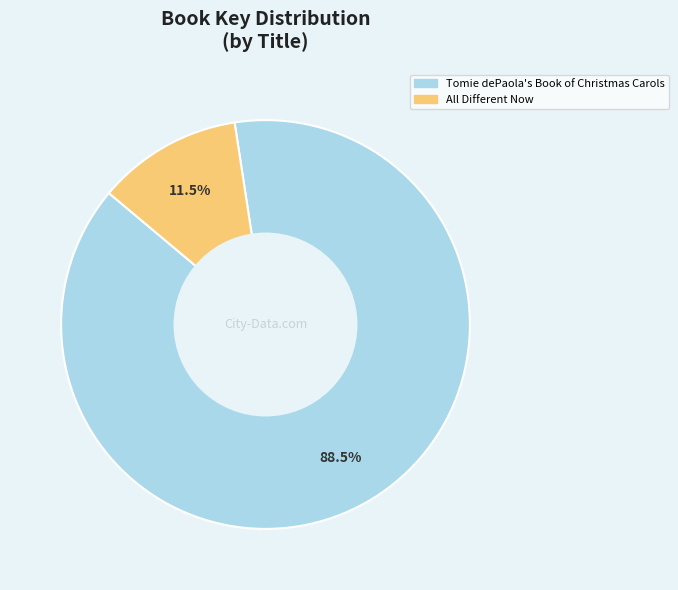

How many segments does this pie chart have?

2